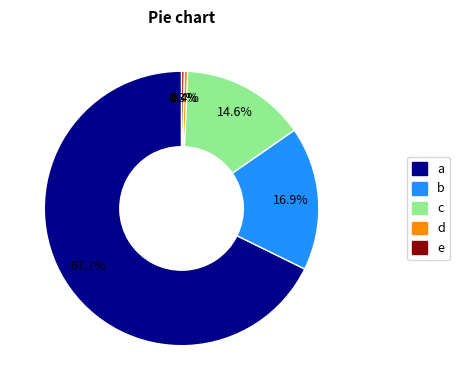

Does any single category account for the majority?

Yes